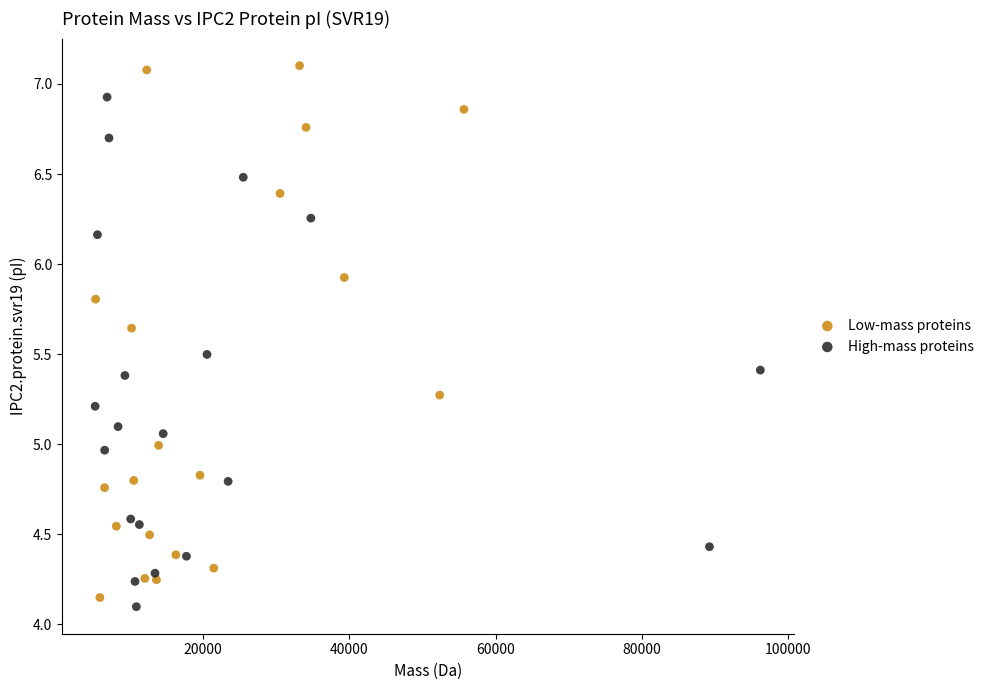

Which series contains the highest Y value?

Low-mass proteins